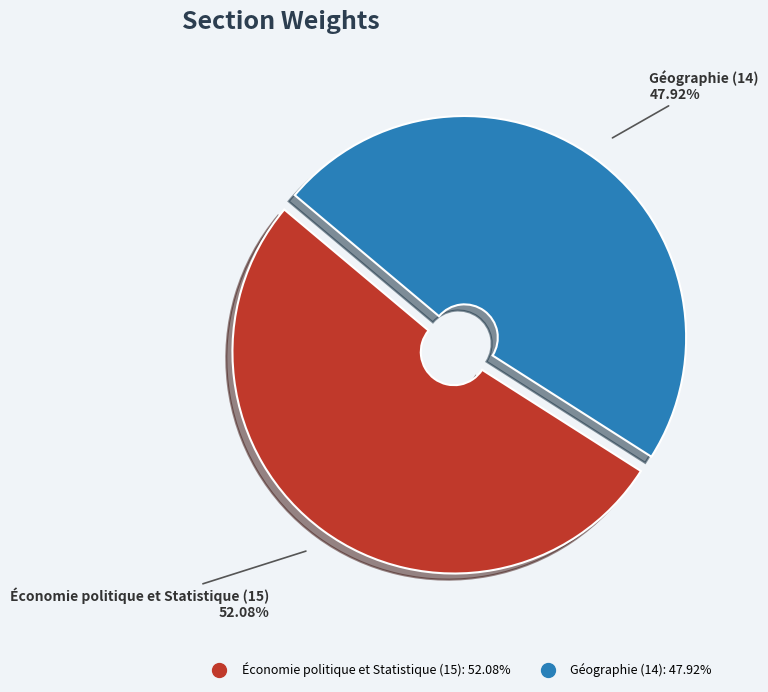

The Économie politique et Statistique (15) slice represents 52% of the pie. True or false?

True